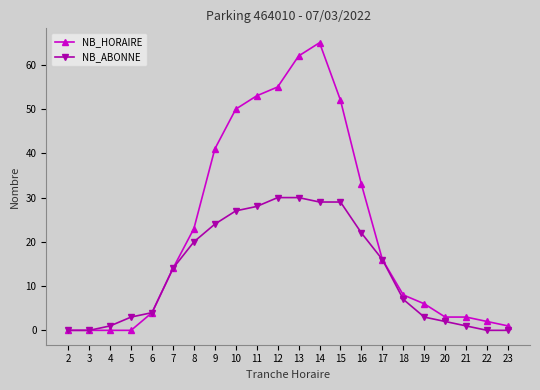

The value of NB_HORAIRE at 17 is 11. True or false?

False